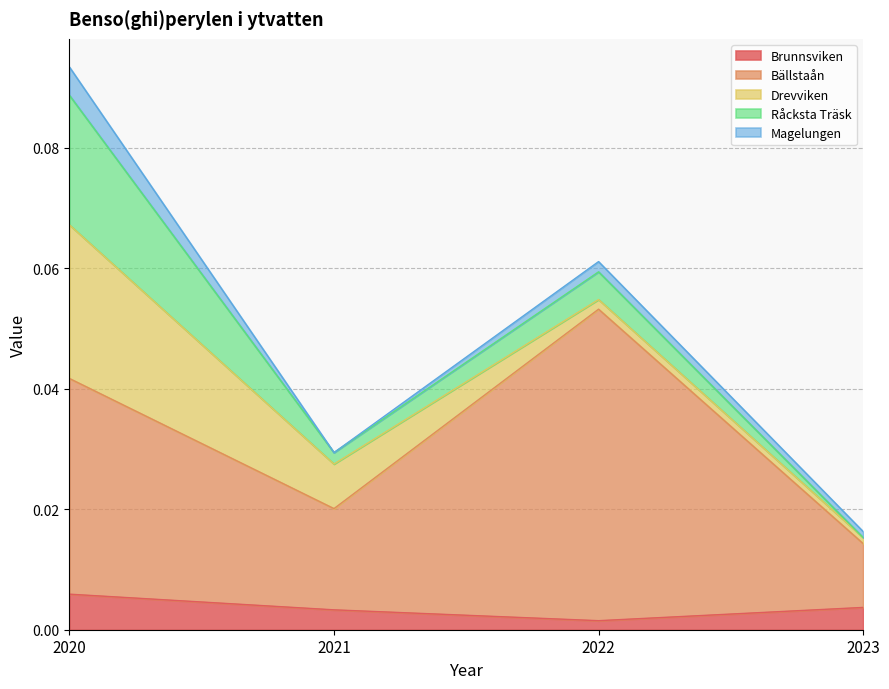

Between 2022 and 2023, which is larger?

2023